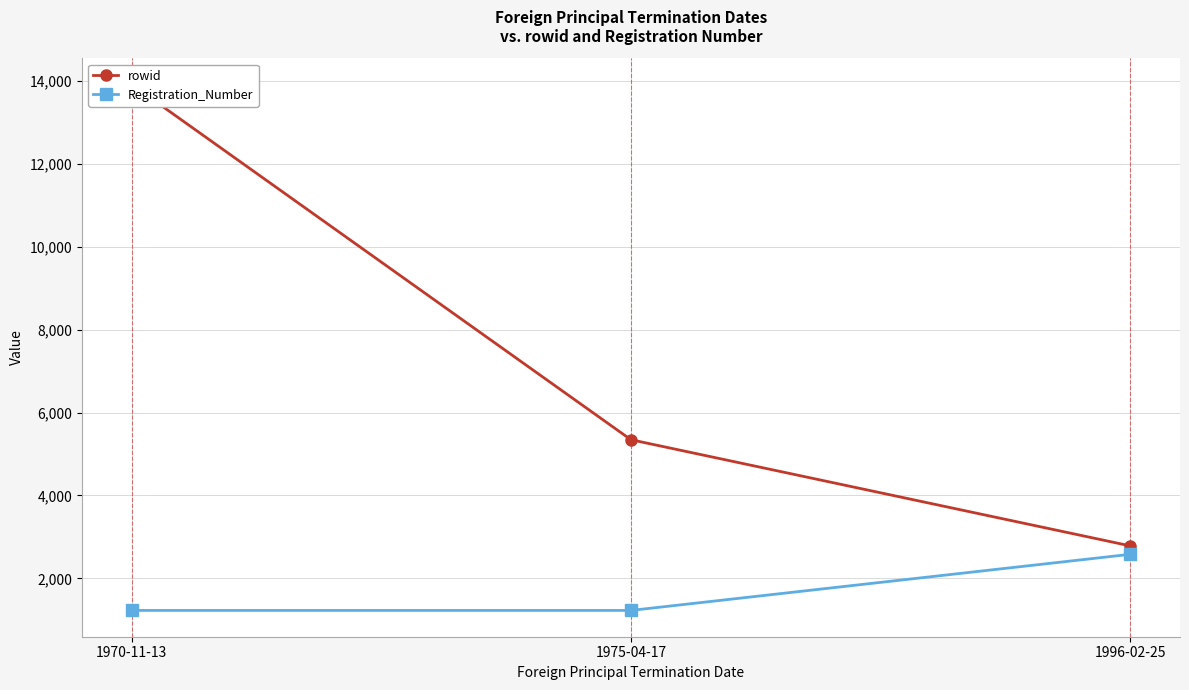

How many distinct data groups are displayed?

2